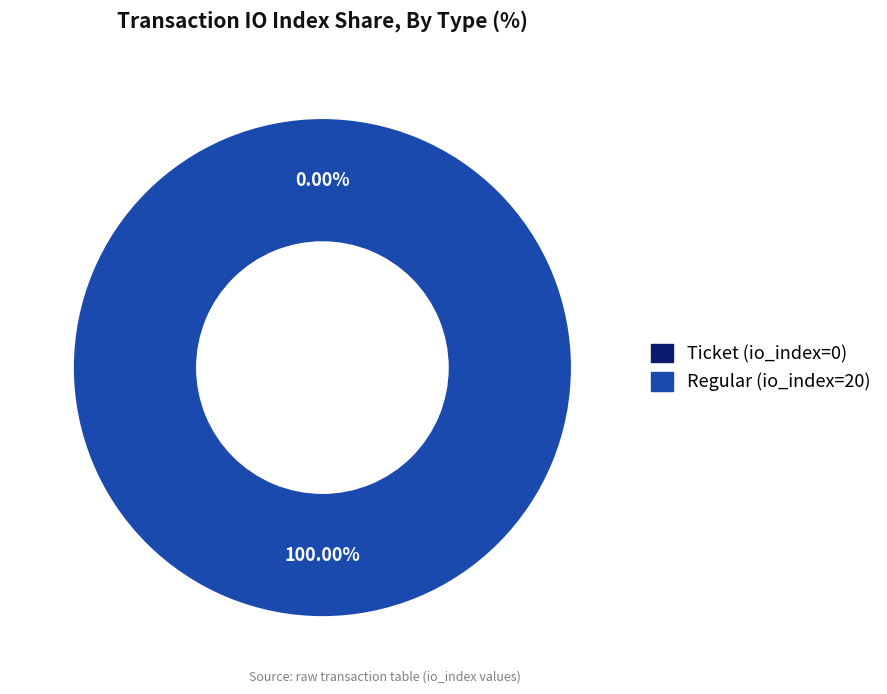

What percentage is NOT represented by Ticket (io_index=0)?

100.0%